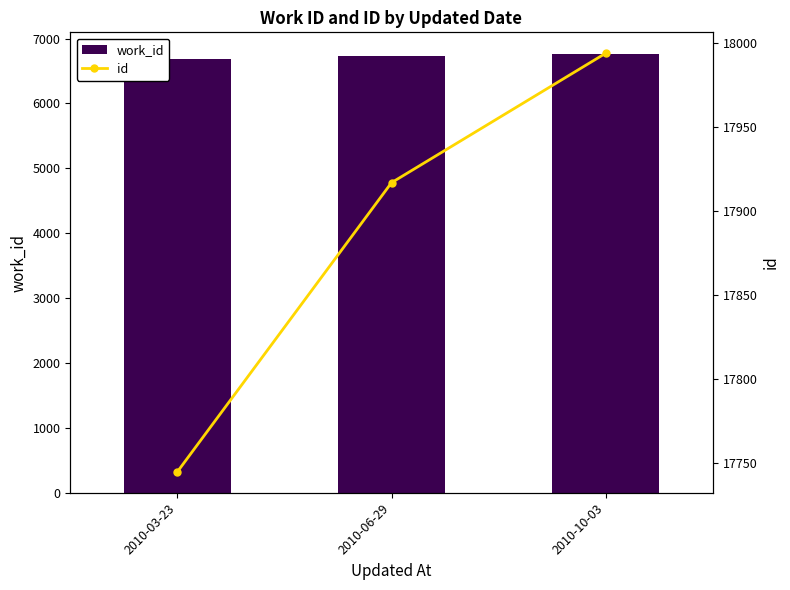

Reading left to right, what are all the values shown in this chart?

work_id: 2010-03-23=6686	2010-06-29=6730	2010-10-03=6759
id: 2010-03-23=17745	2010-06-29=17917	2010-10-03=17994